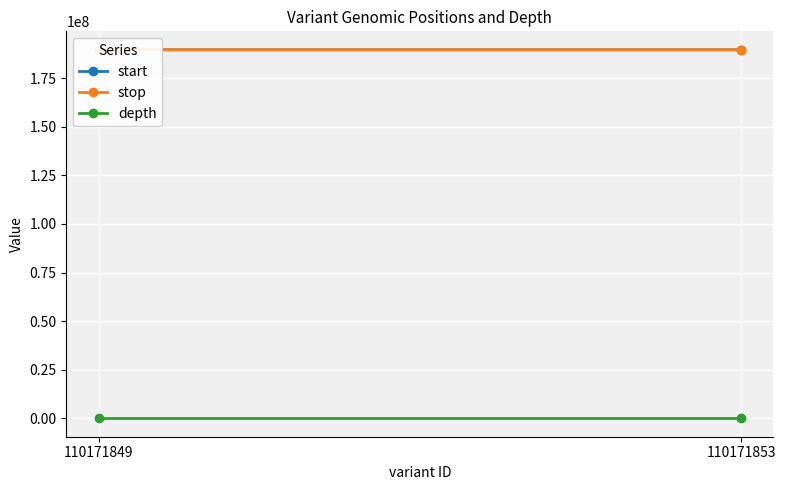

List the labels in order of start value, smallest first.

110171849, 110171853